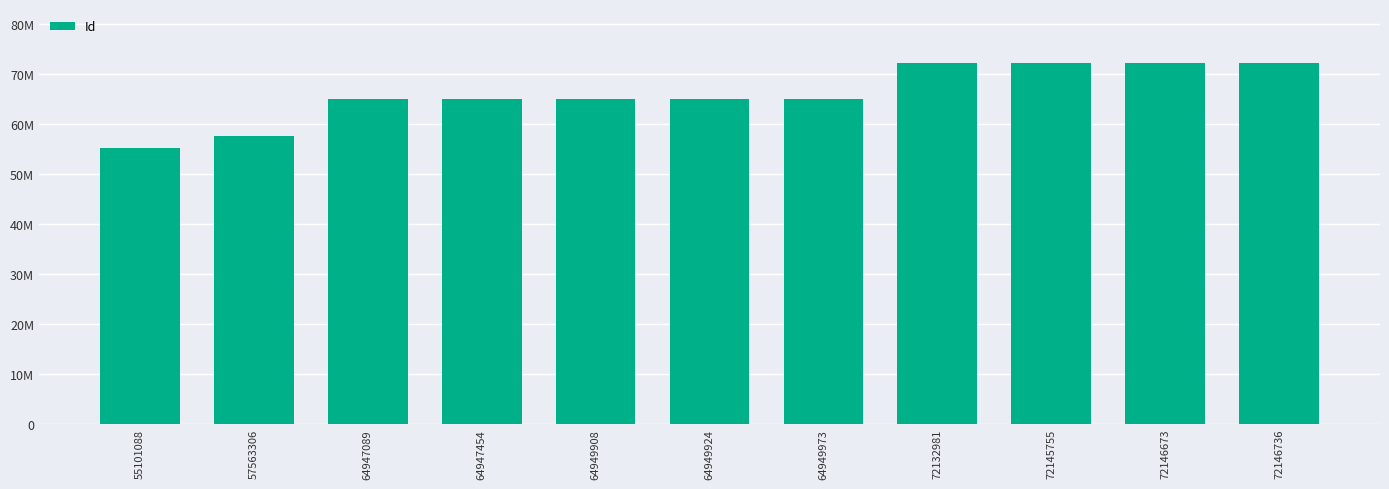

What is the ratio of the value at 72146673 to the value at 55101088?

1.3